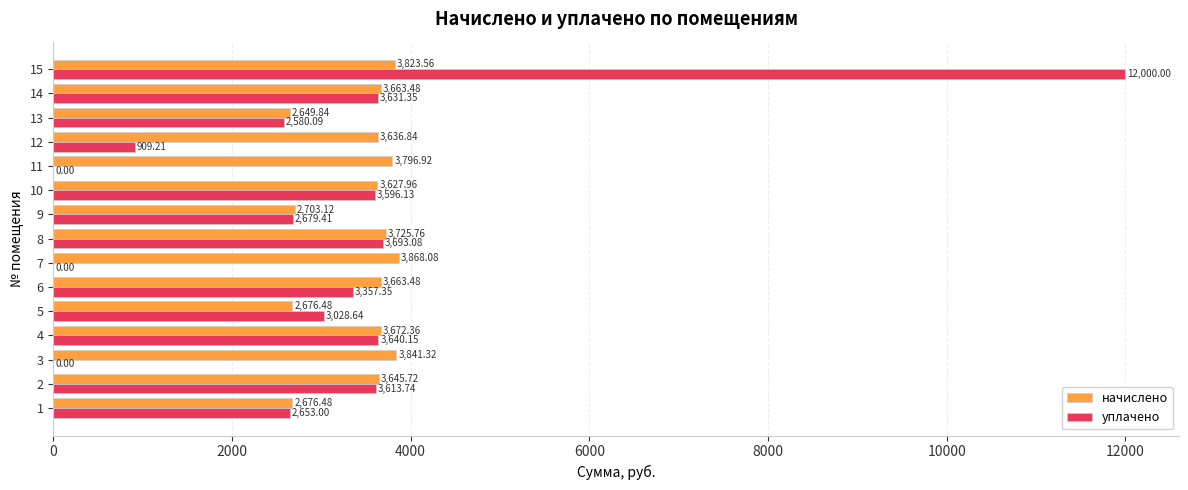

What is the sum of the уплачено values at 2 and 5?

6642.4